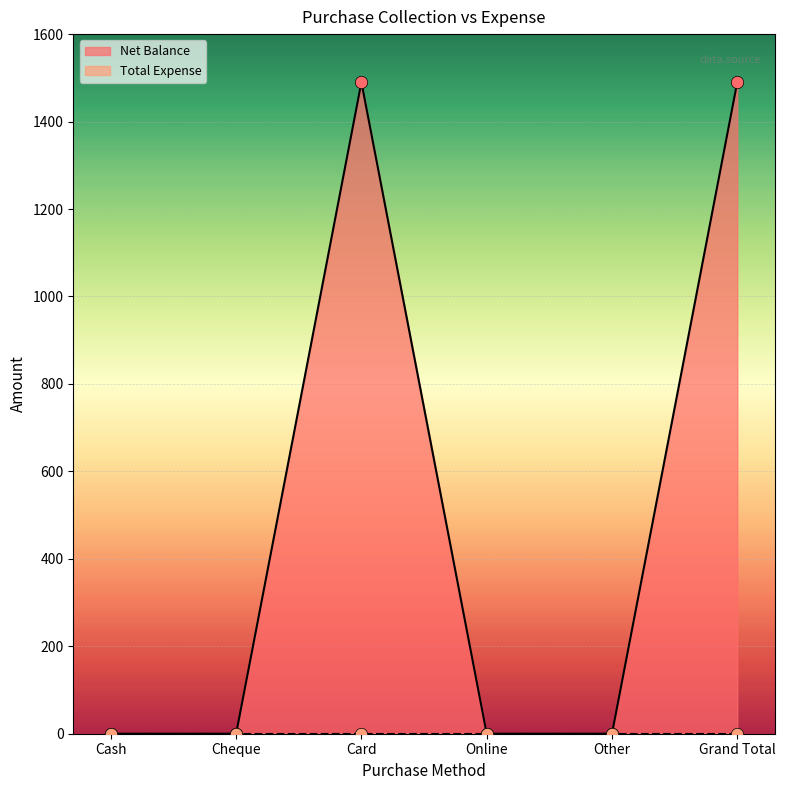

Which has a higher value, Card or Cheque?

Card